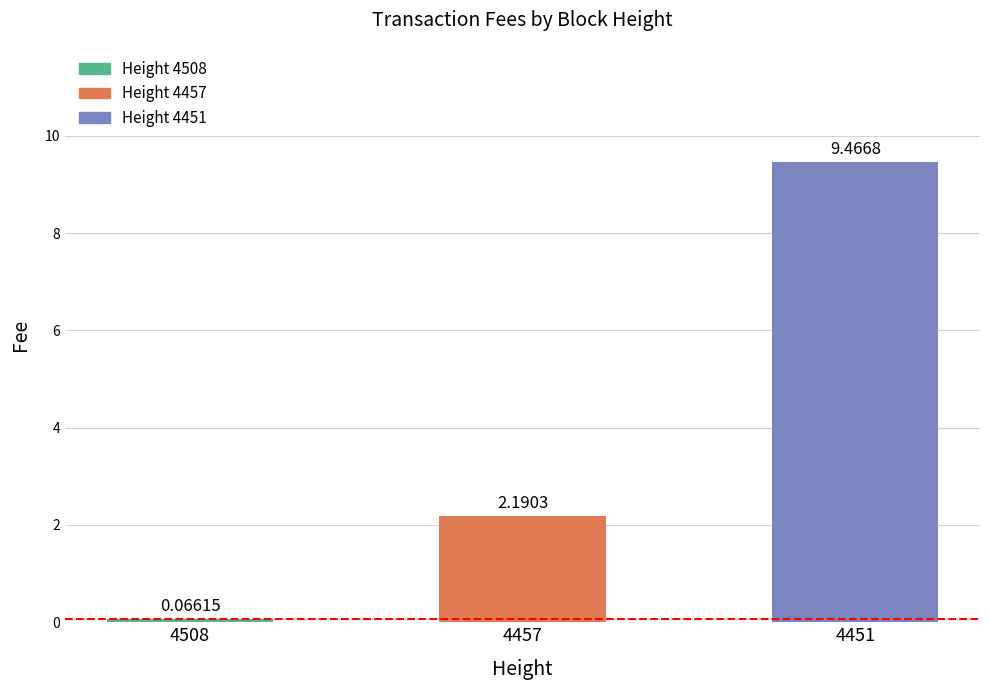

What is the sum of all values?

11.7